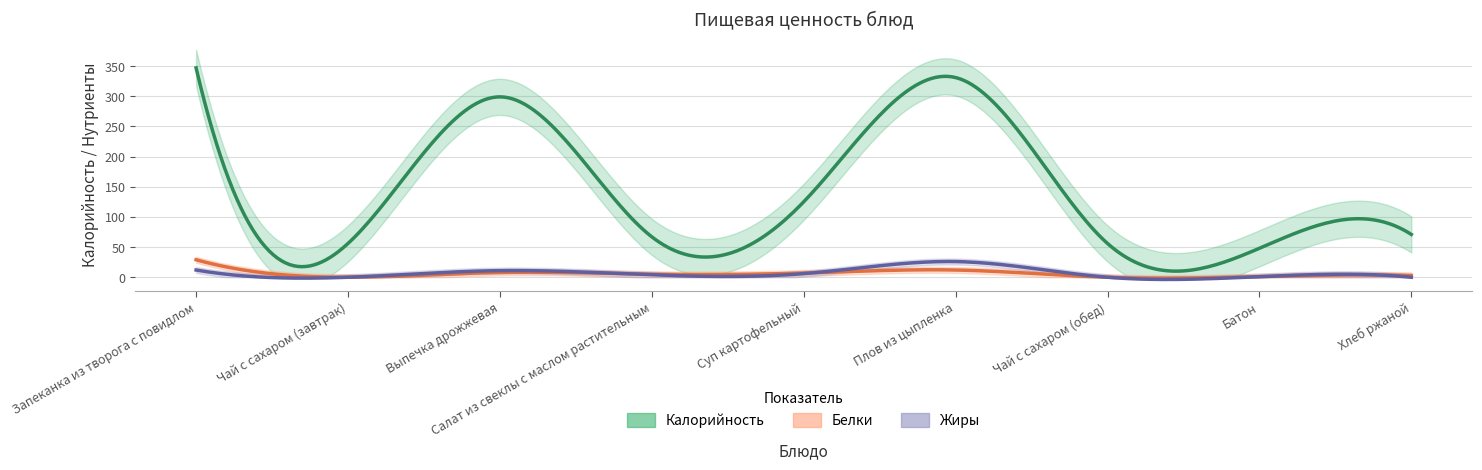

What are all the series names shown in the legend?

Калорийность, Белки, Жиры